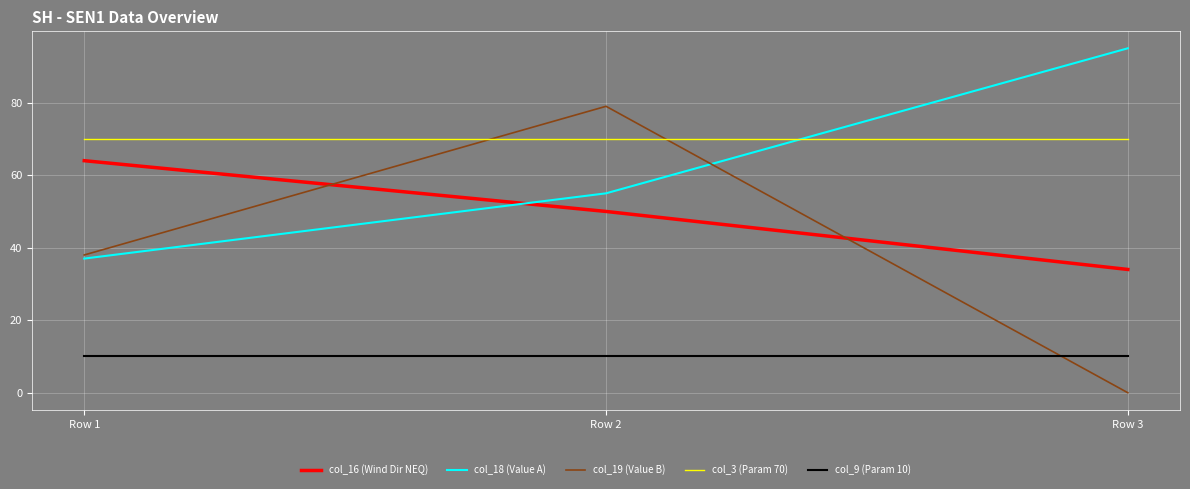

Reading left to right, what are all the values shown in this chart?

col_16 (Wind Dir NEQ): 64	50	34
col_18 (Value A): 37	55	95
col_19 (Value B): 38	79	0
col_3 (Param 70): 70	70	70
col_9 (Param 10): 10	10	10